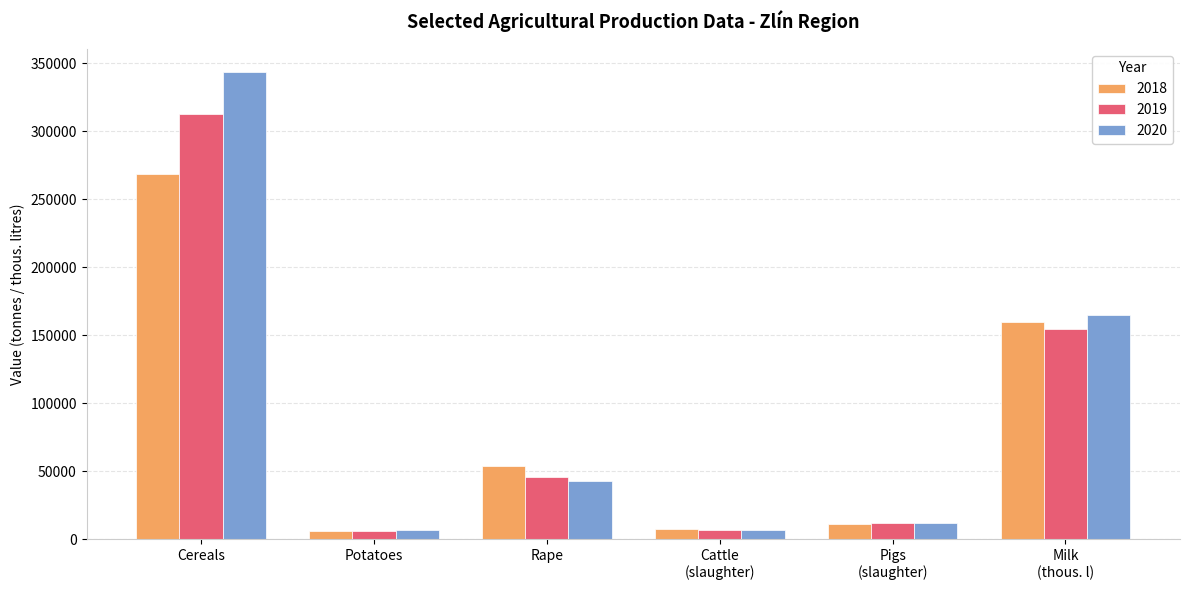

At which category is the sum across all series the highest?

Cereals